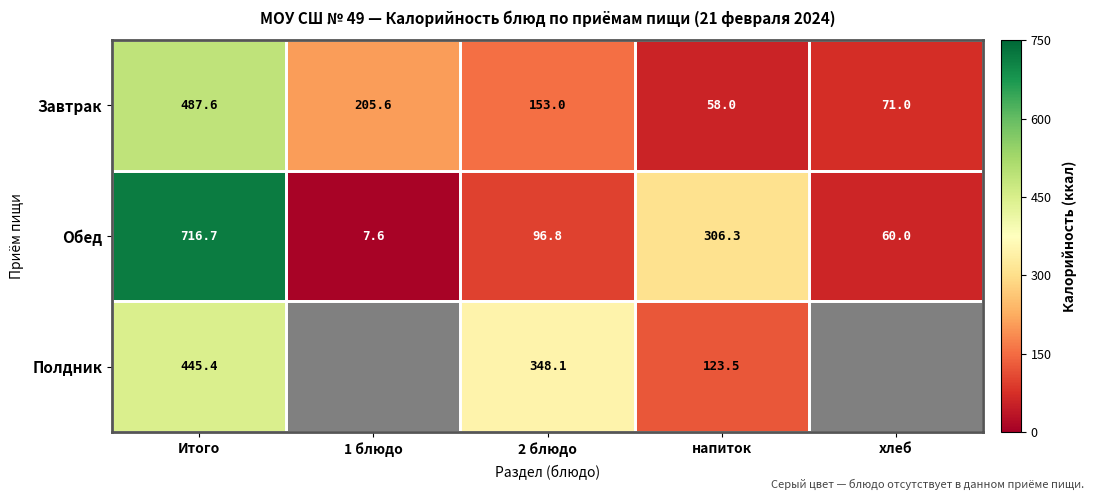

What is the difference between the Обед values at хлеб and Итого?

656.7